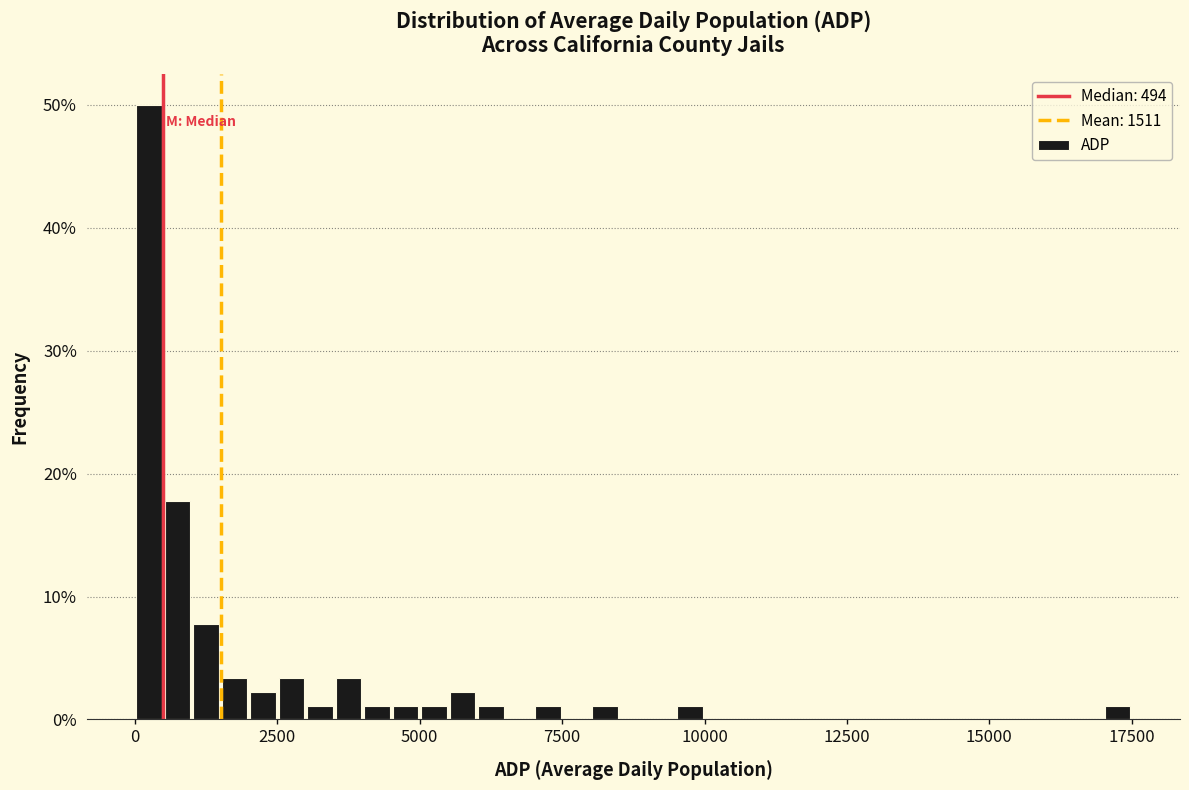

Read against the x-axis, roughly where is the centre of the tallest bar?

500